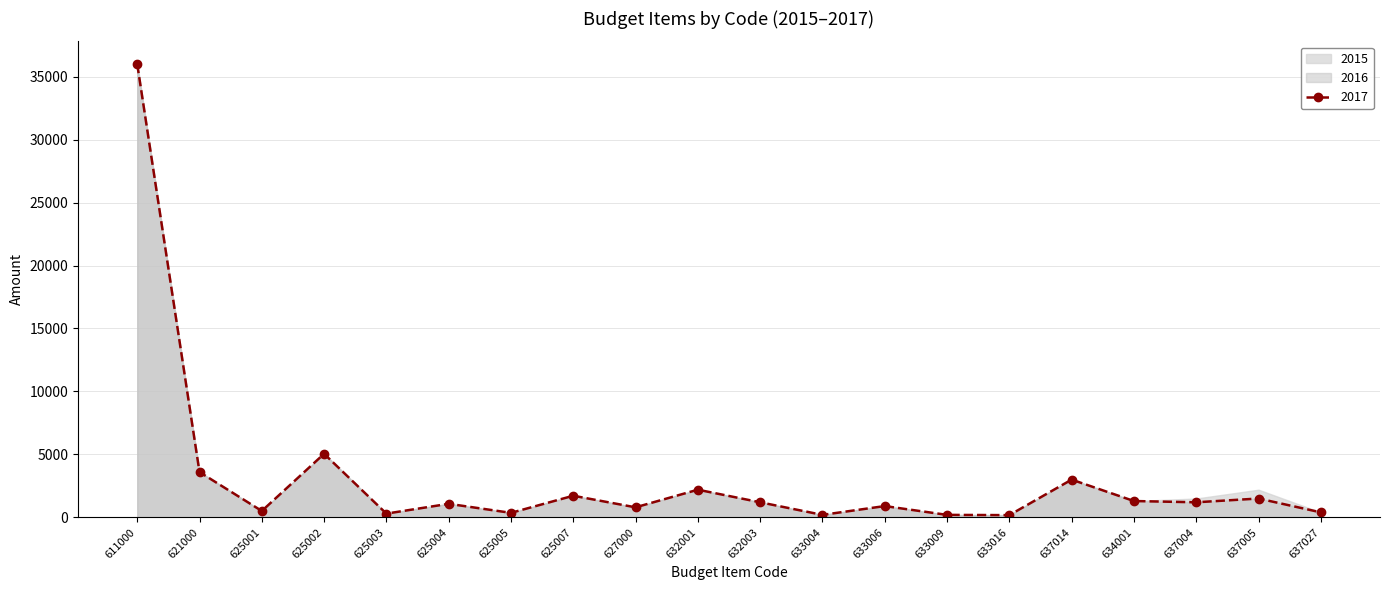

What is the difference between the maximum and minimum values in the 2017 series?

35820